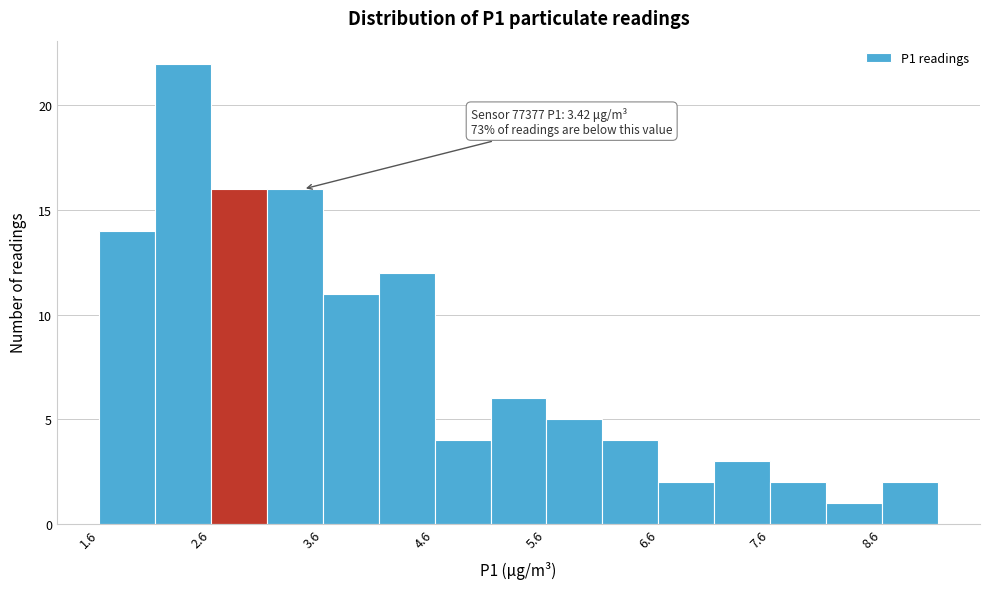

Over which range of the x-axis is the bar tallest?

2.1 to 2.6